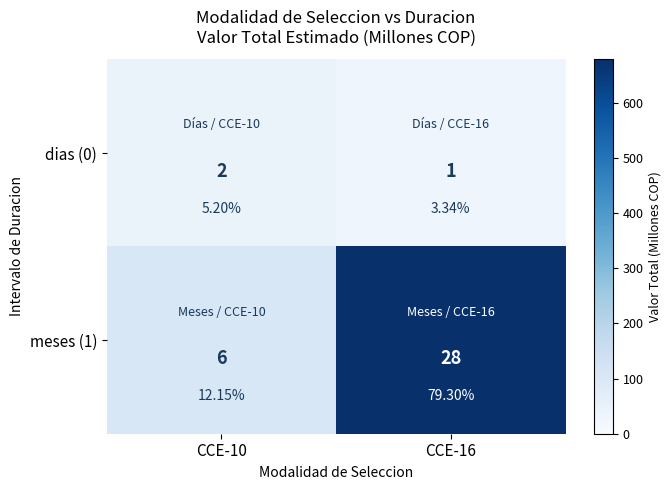

What is the sum of all dias (0) values?

73.2